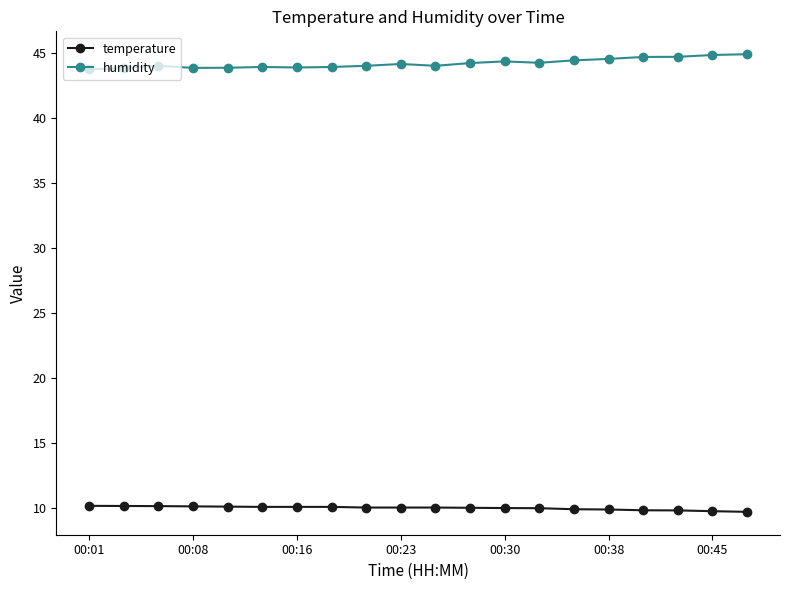

How many lines are shown in the chart?

2